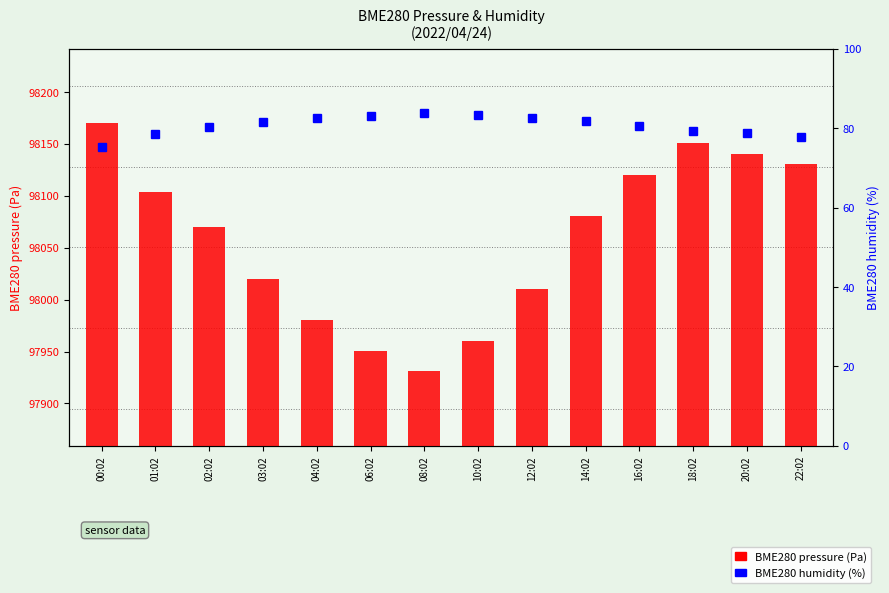

How many values in the BME280 humidity (%) series are below 81?

7